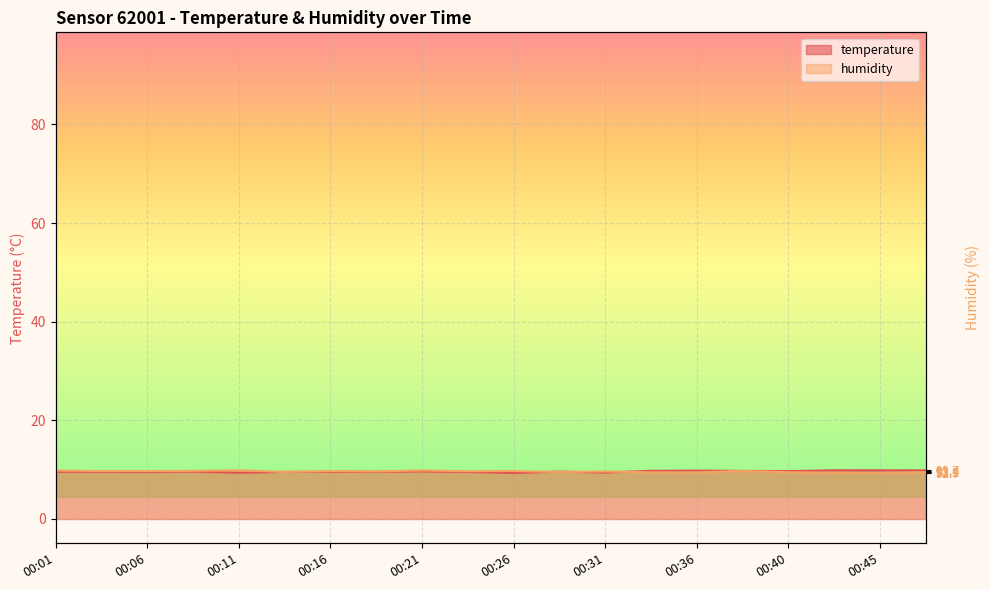

List the series in order of their overall mean, lowest first.

humidity, temperature